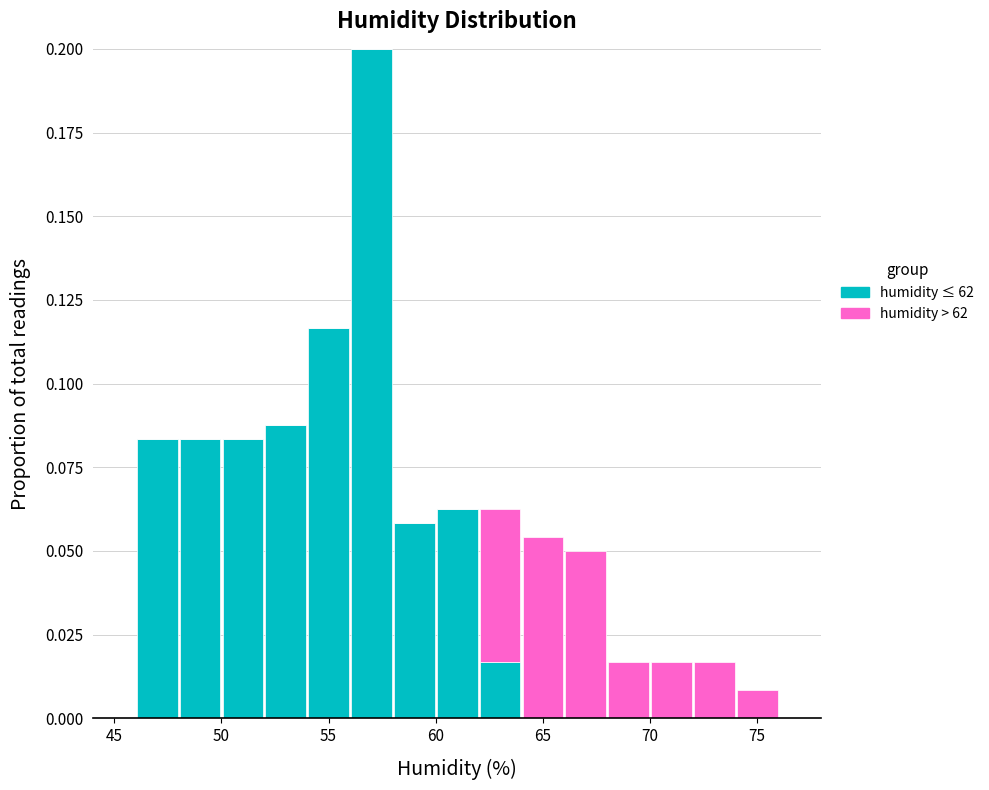

Which range on the x-axis has the tallest stacked bar (by total height)?

56 to 58